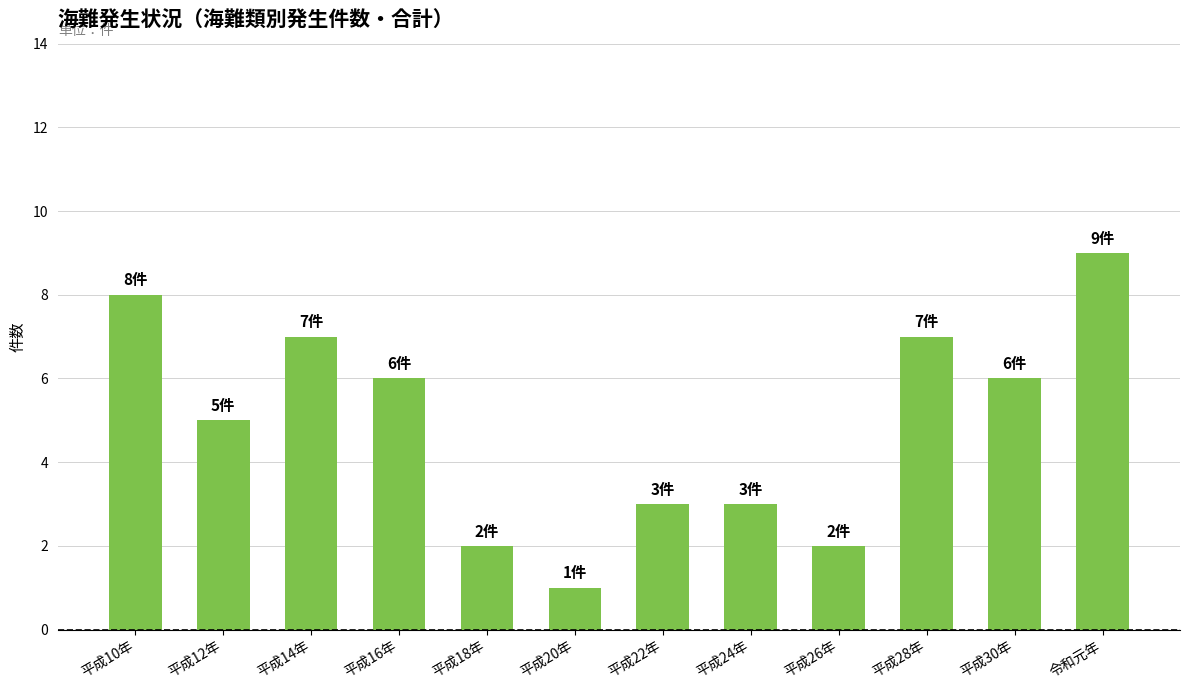

What is the label of the 6th bar from the left?

平成20年